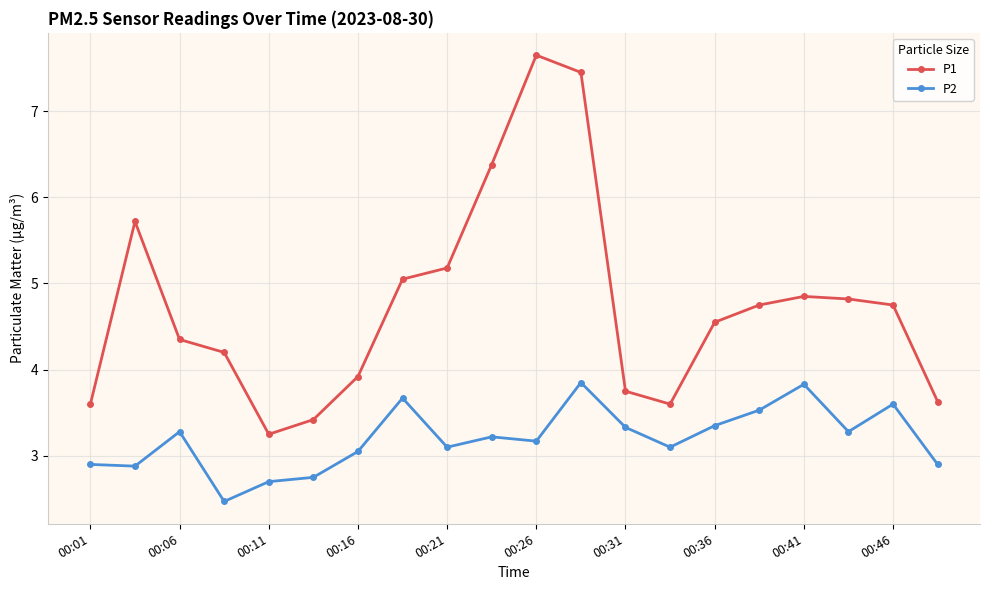

What is the value of the P2 point at the 10th from the left?

3.2